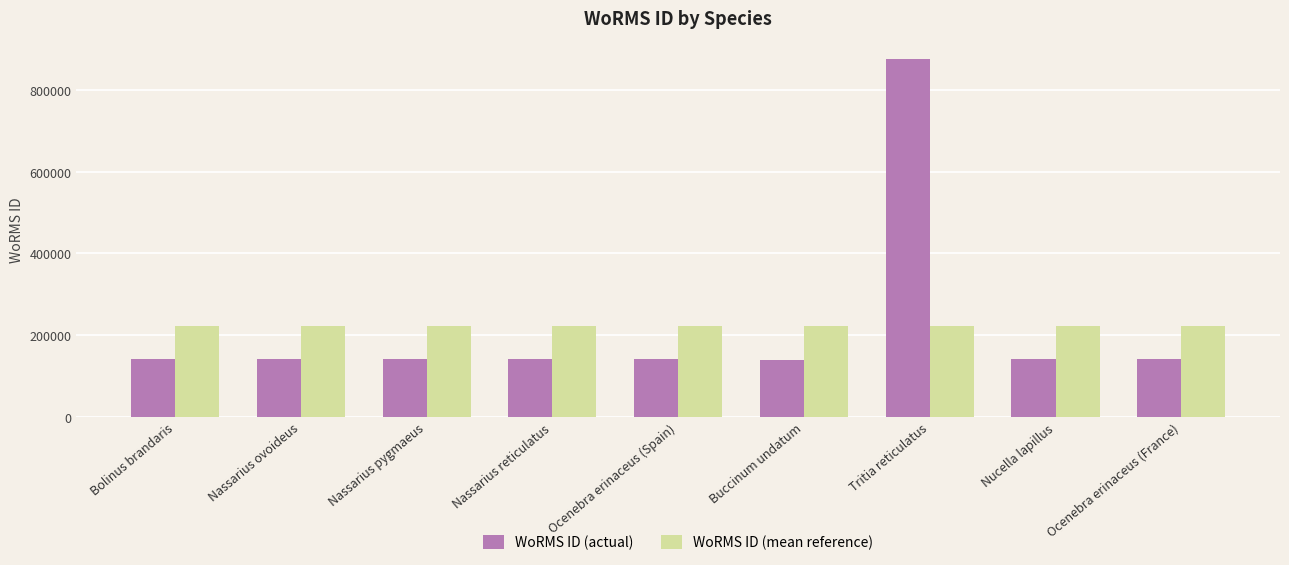

At Nucella lapillus, list the series in order from smallest to largest.

WoRMS ID (actual), WoRMS ID (mean reference)